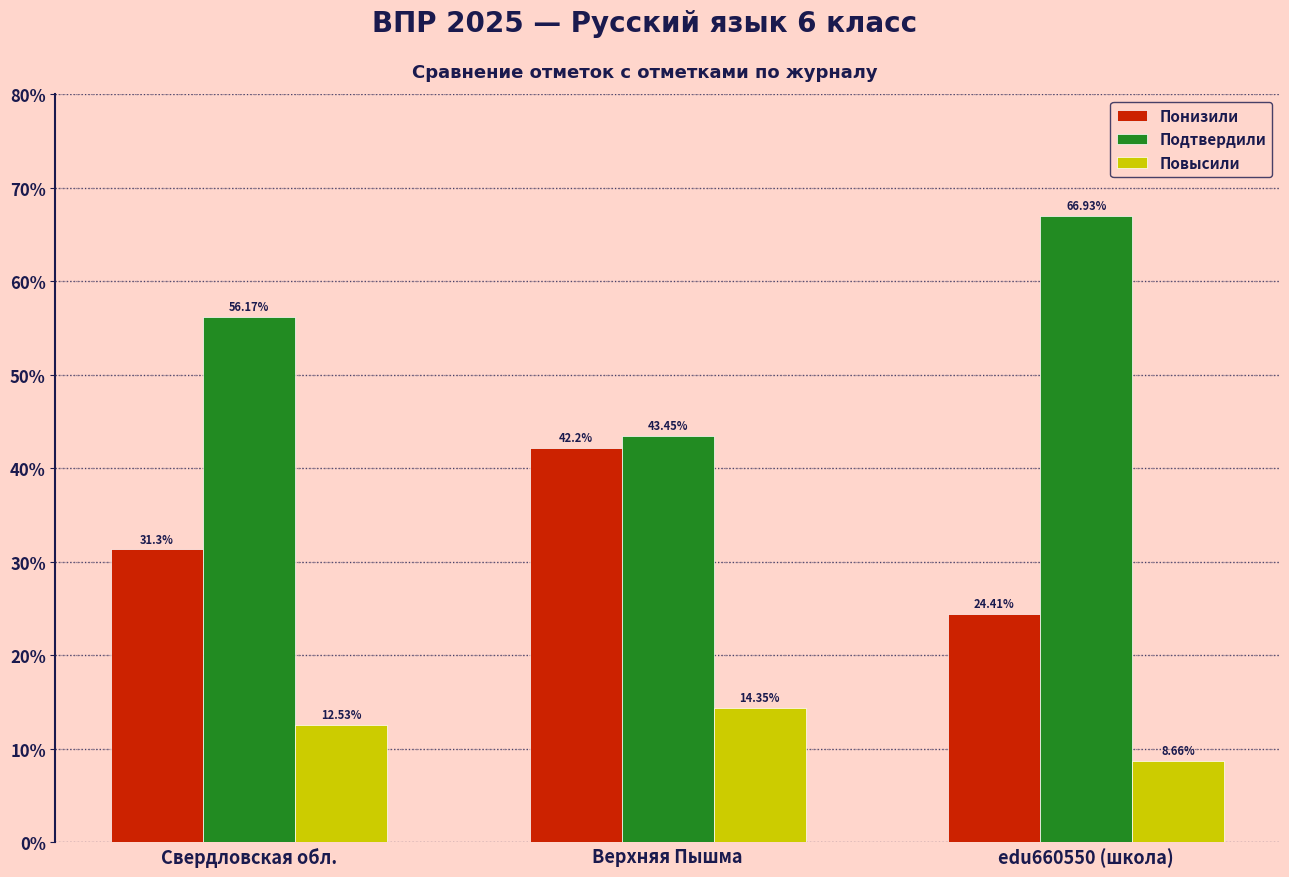

Is it true that Подтвердили equals 39.1 at Свердловская обл.?

False